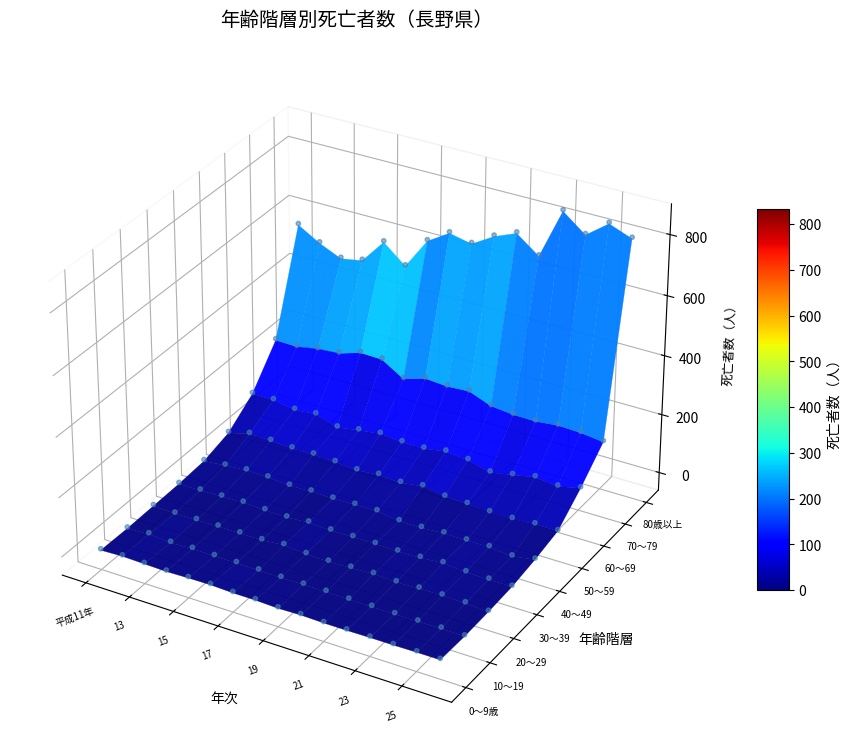

Which has a higher value, 6 or 8?

8